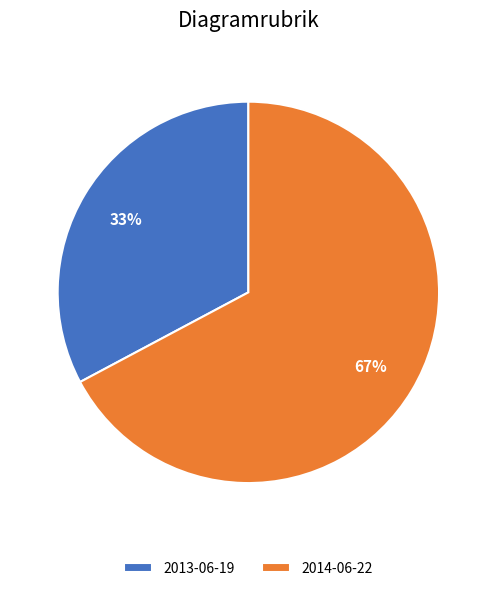

To the nearest percent, what portion does 2014-06-22 represent?

67%